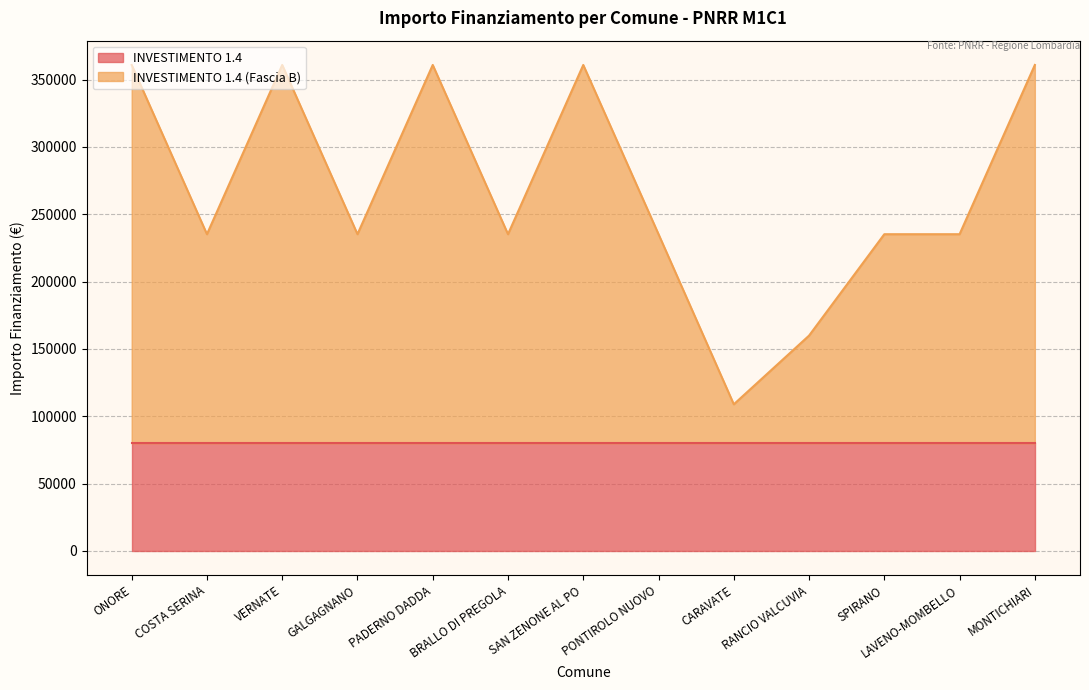

Where does the data first go above 235156?

ONORE